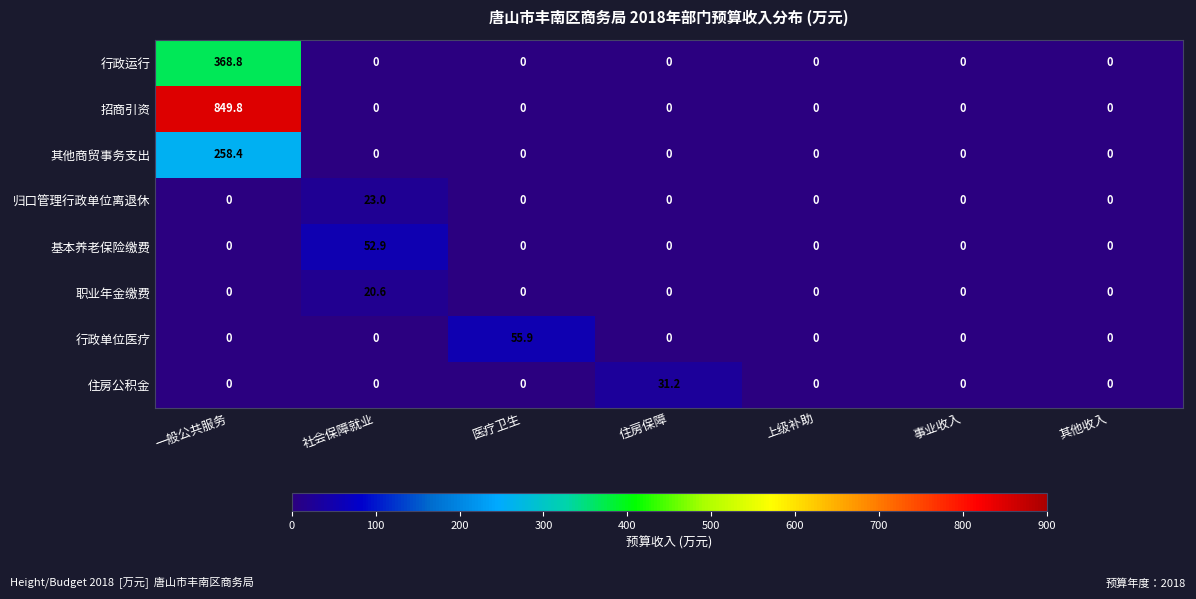

Which category has the highest value across all series?

一般公共服务